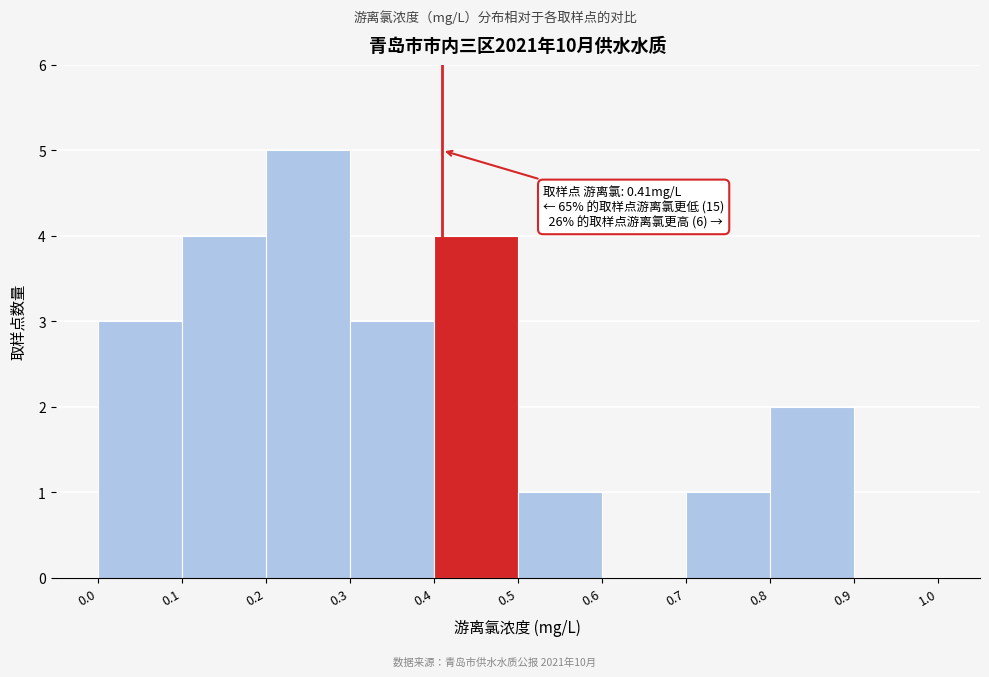

Which range on the x-axis has the tallest bar?

0.2 to 0.3